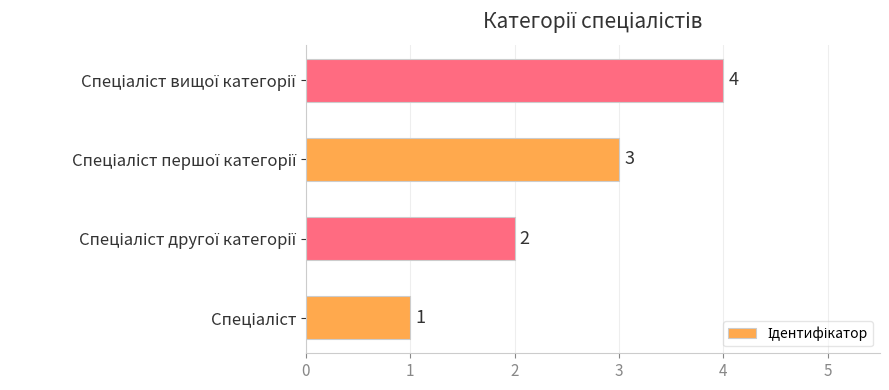

What is the maximum value shown in the chart?

4